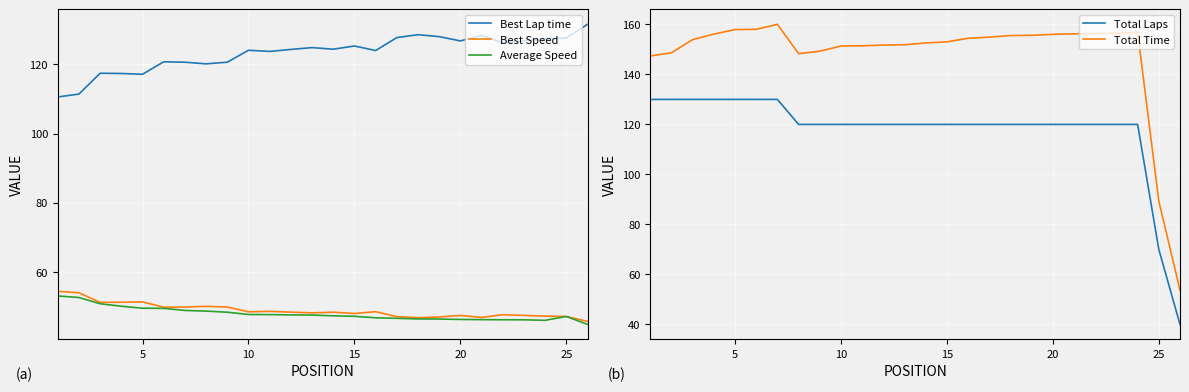

True or false: Total Time and Total Laps cross at least once.

False